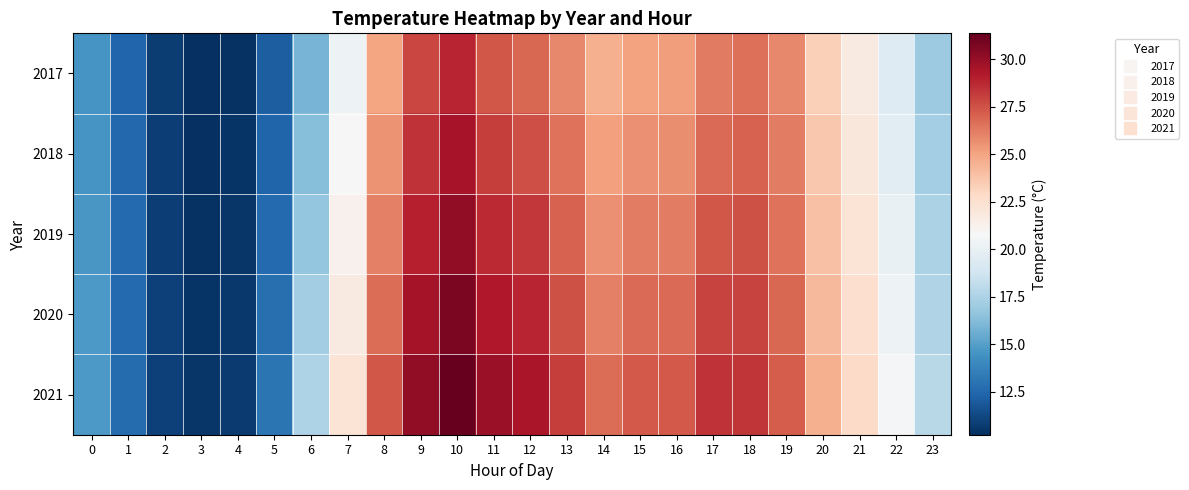

List the series in order of their peak value, highest first.

2021, 2020, 2019, 2018, 2017